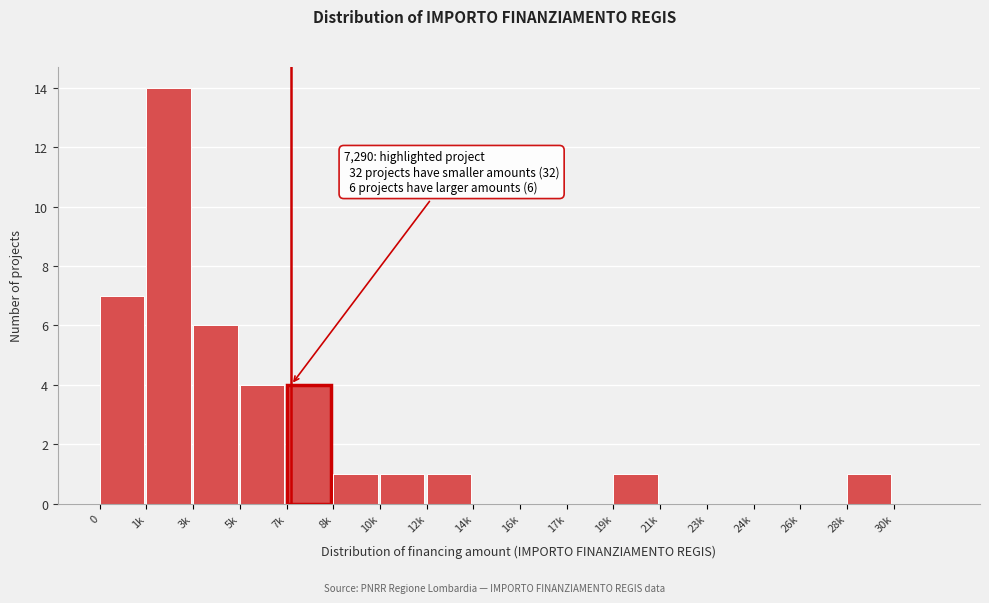

Reading left to right, list all the values displayed in this chart.

0=7	1k=14	3k=6	5k=4	7k=4	8k=1	10k=1	12k=1	14k=0	16k=0	17k=0	19k=1	21k=0	23k=0	24k=0	26k=0	28k=1	30k=0